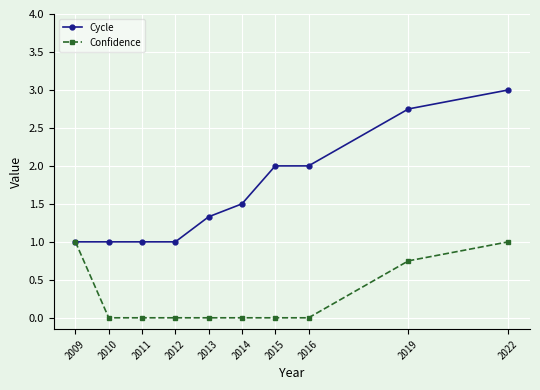

What is the lowest value of the Cycle series?

1.0